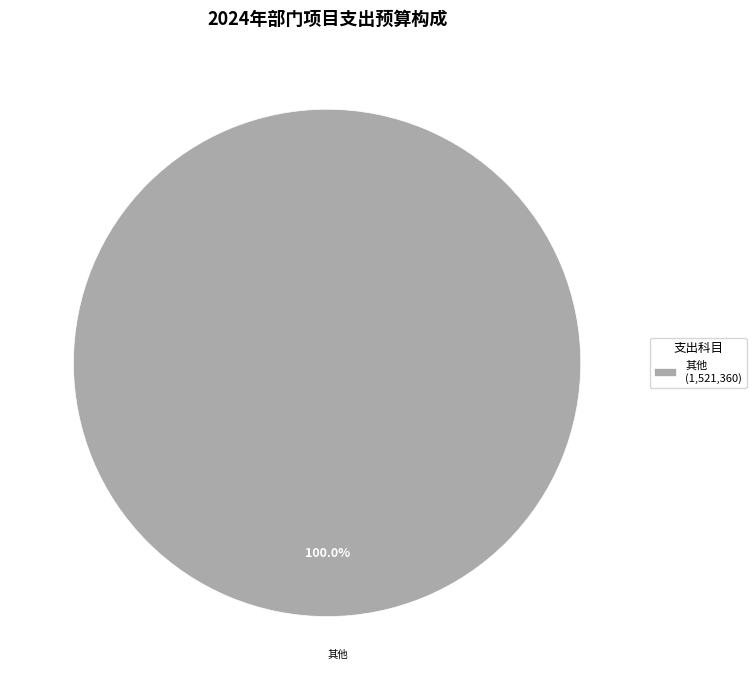

Rank the categories by value from lowest to highest.

其他 (1,521,360)